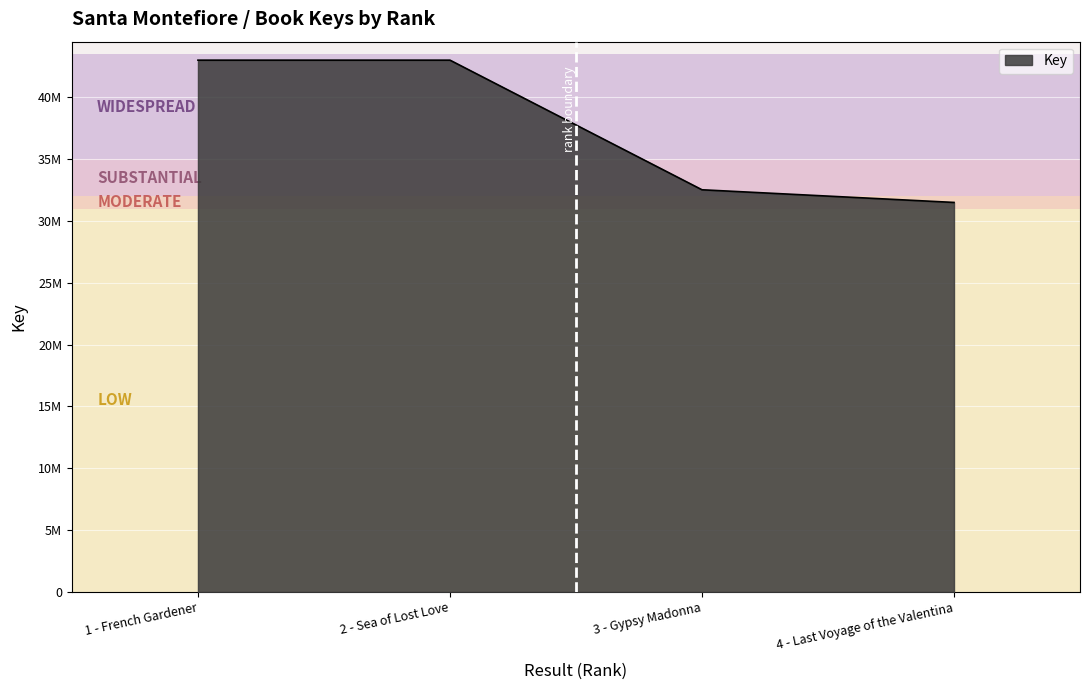

Rank the categories by value from highest to lowest.

1 - French Gardener, 2 - Sea of Lost Love, 3 - Gypsy Madonna, 4 - Last Voyage of the Valentina